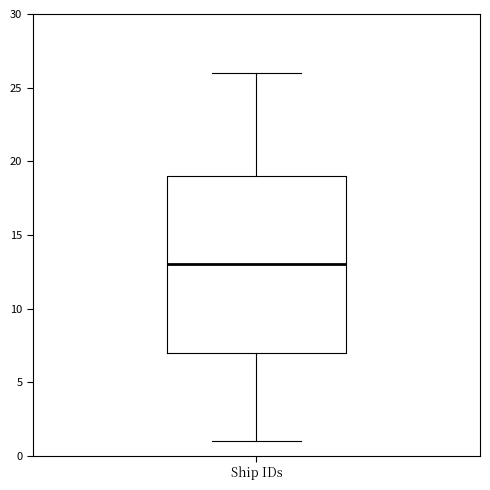

Transcribe this box plot: give where the median line is, the range the box spans, and where the two whiskers end, as read against the y-axis. The values are not printed on the chart, so give them approximately, as read against the axis.

median 13, box 7 to 19, whiskers 1 to 26